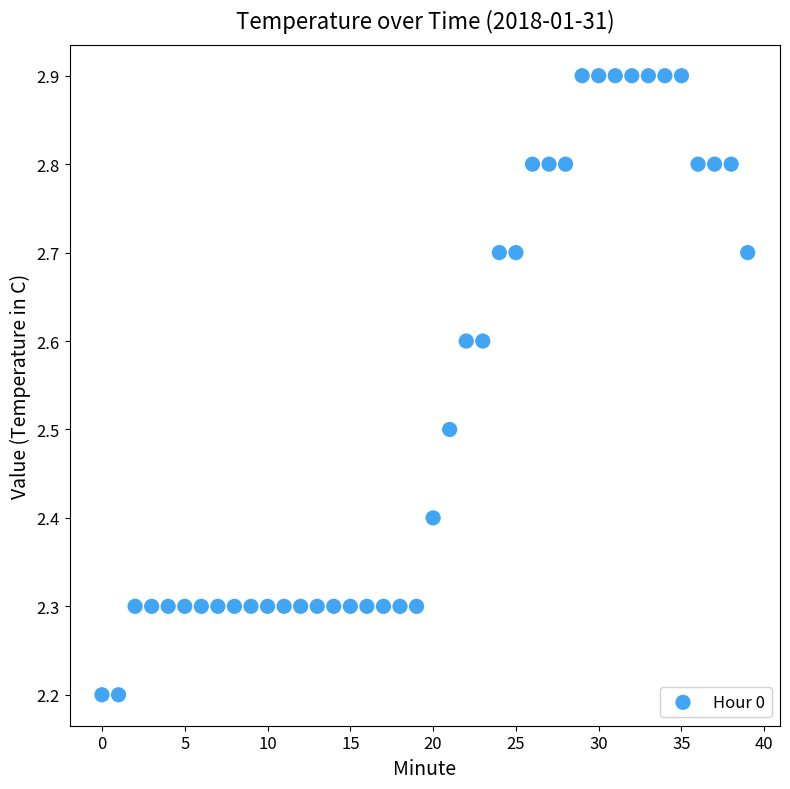

What is the range of Y values (max minus min)?

0.7